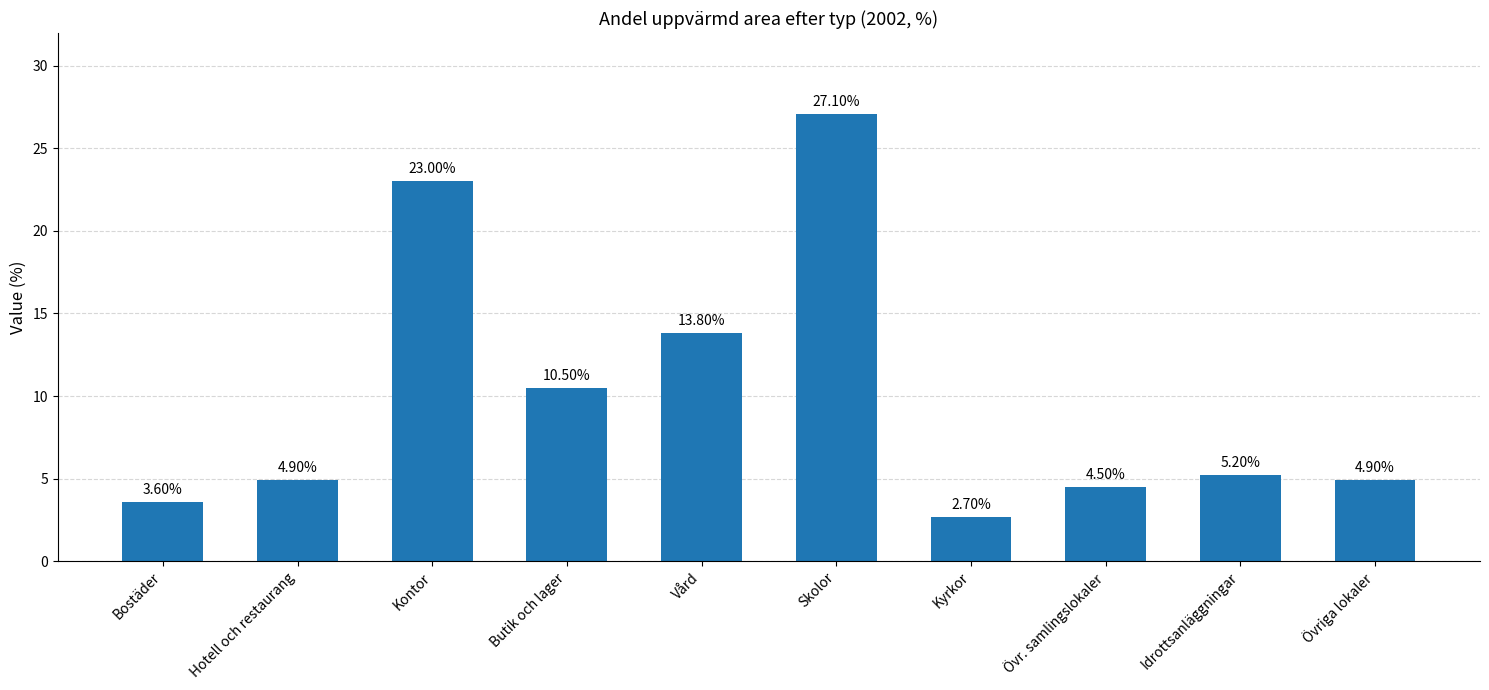

What is the ratio of the value at Idrottsanläggningar to the value at Butik och lager?

0.5